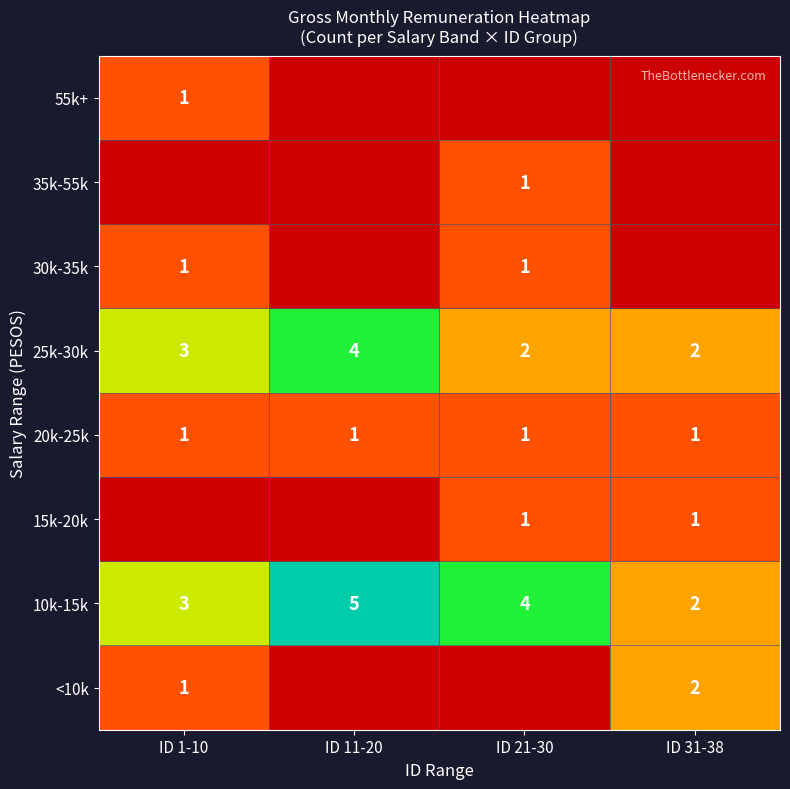

How many 25k-30k values are between 2 and 4?

4